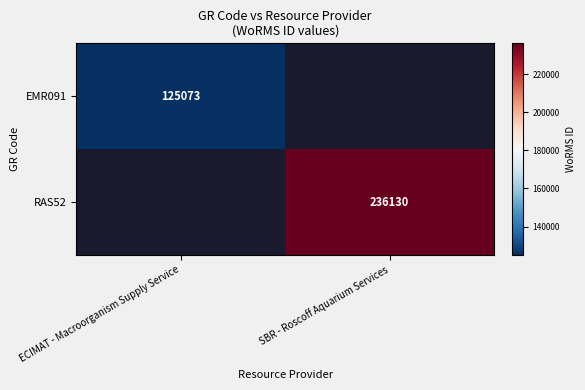

What is the maximum value shown in the chart?

236130.0